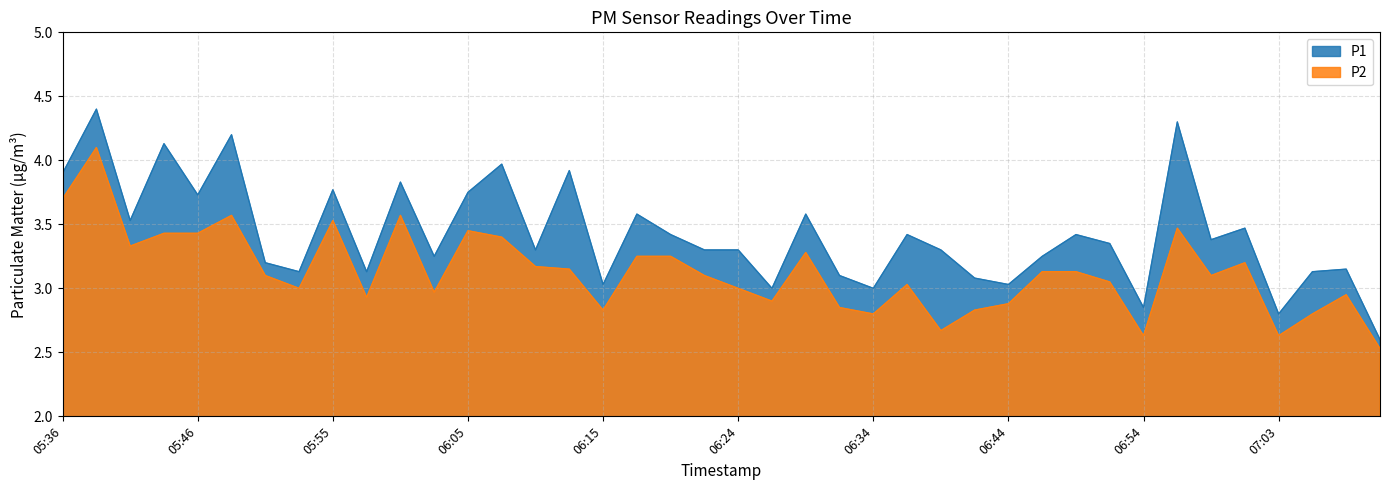

What position from the right is 06:05?

28